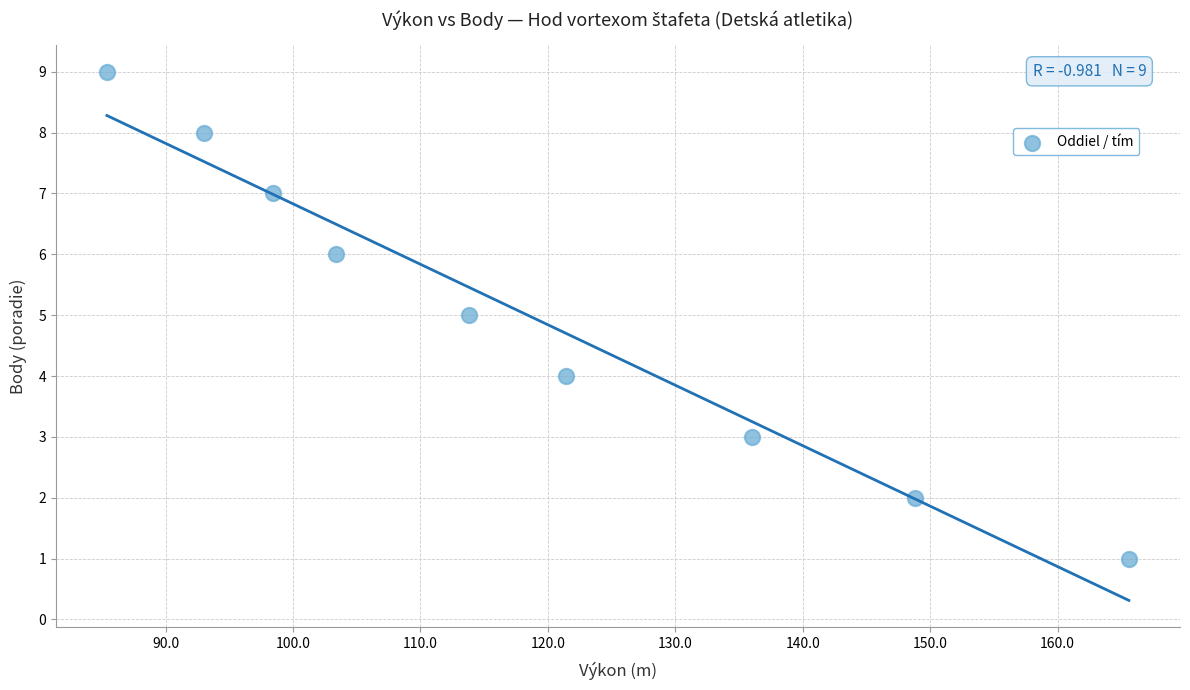

What is the range of Y values (max minus min)?

8